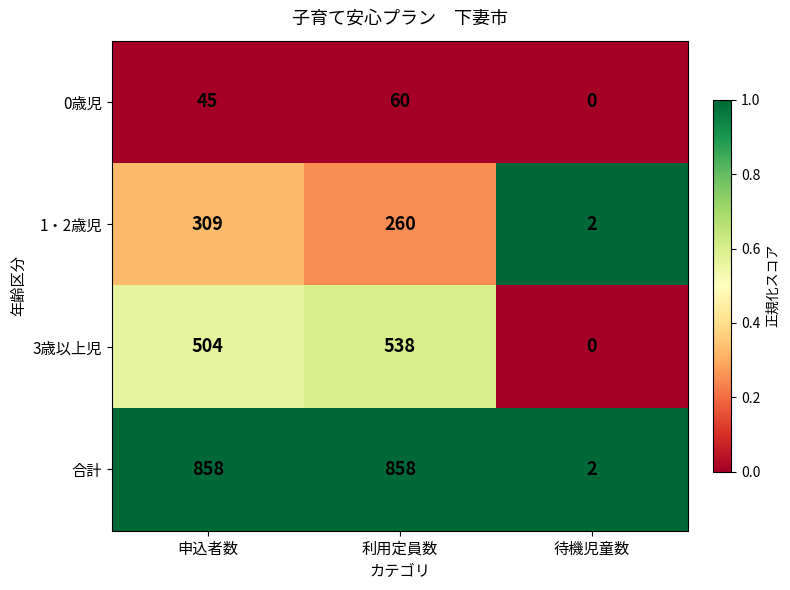

What value does the 0歳児 series have at 利用定員数?

60